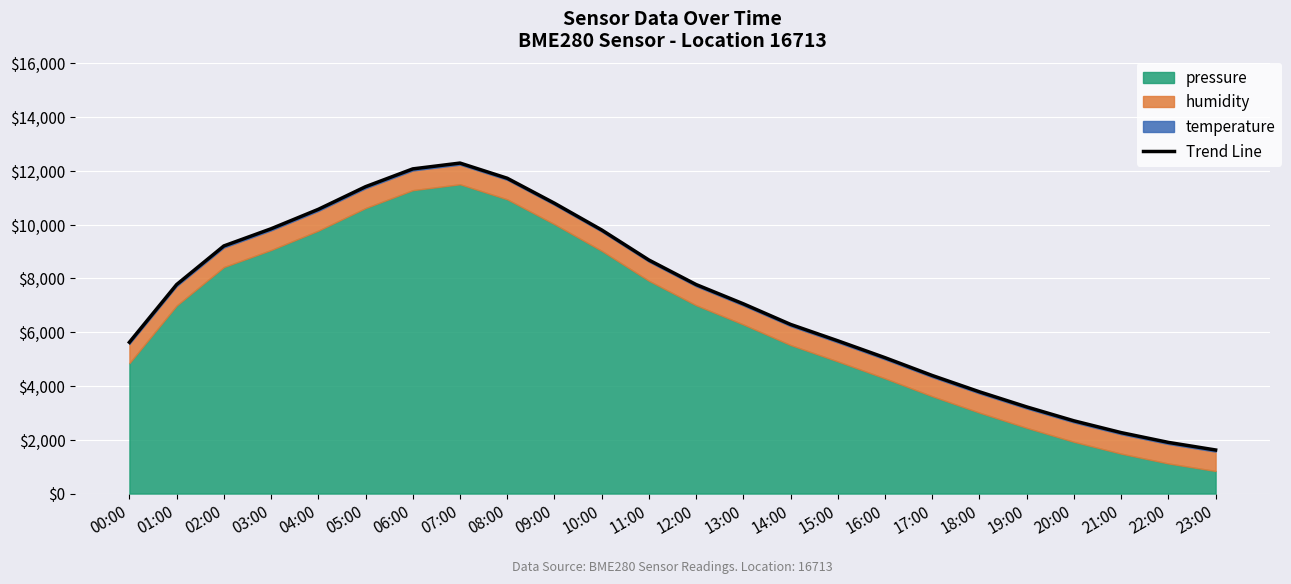

At which label does the data first exceed 7774?

01:00